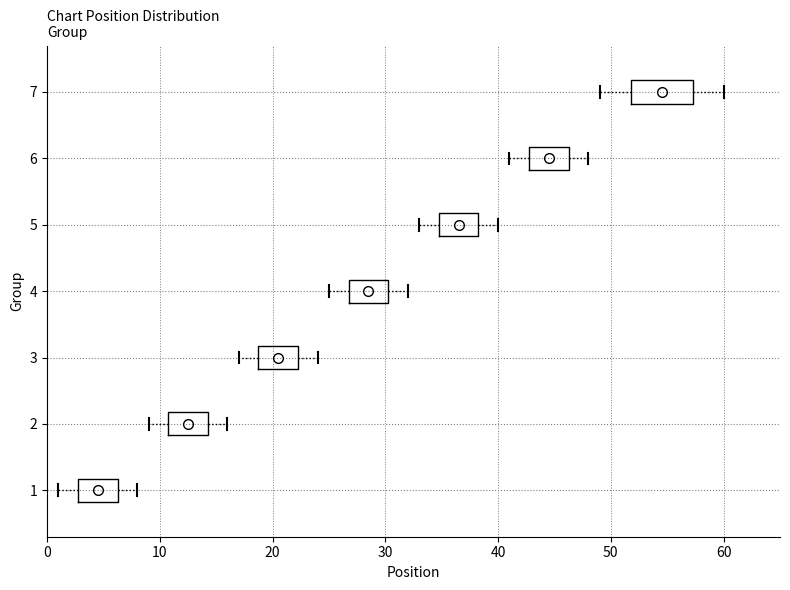

Where does the median line of the box at y = 1 sit on the x-axis? The values are not printed on the chart, so give them approximately, as read against the axis.

5